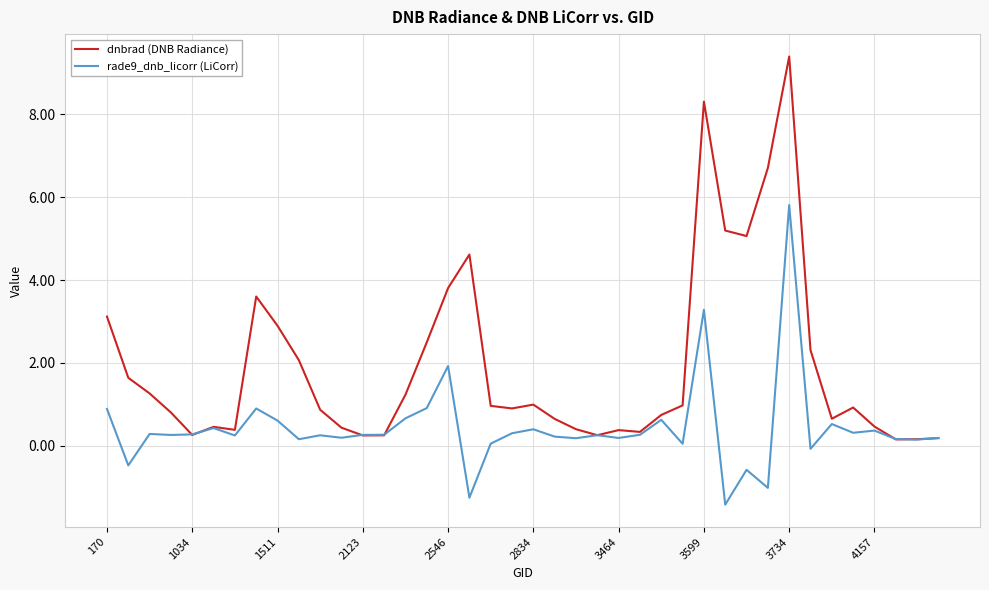

What is the maximum value for rade9_dnb_licorr (LiCorr)?

5.8